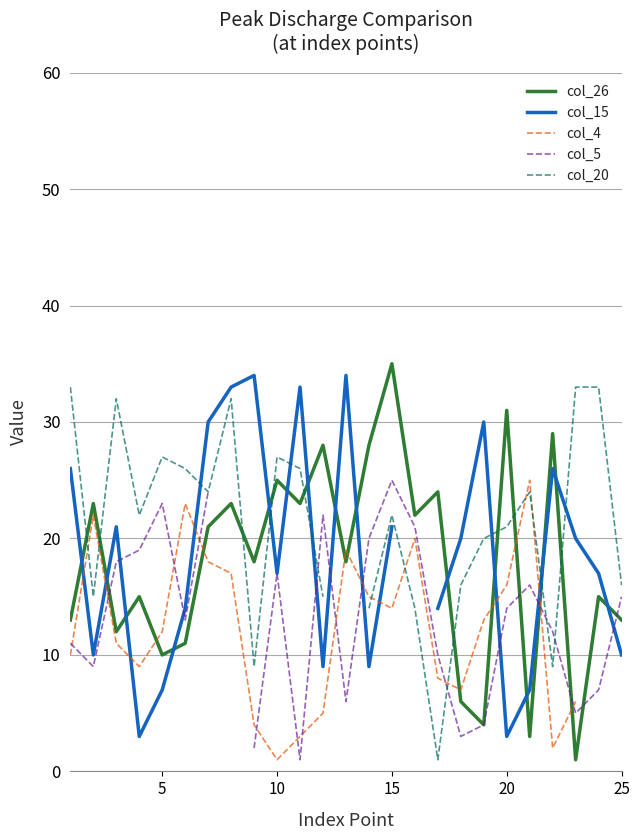

Which category has the highest value in the col_26 series?

15